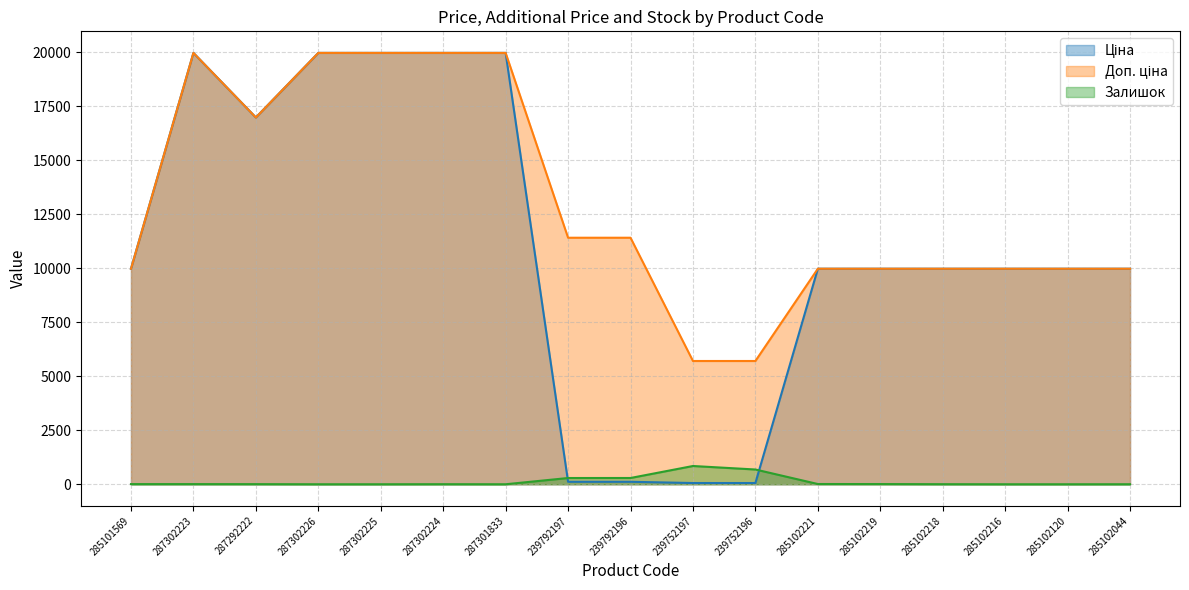

Does the chart have visible grid lines?

Yes